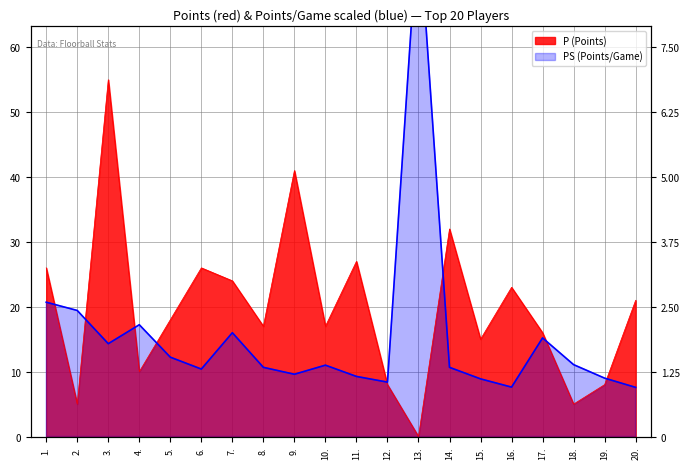

At how many categories does at least one series exceed 12?

17